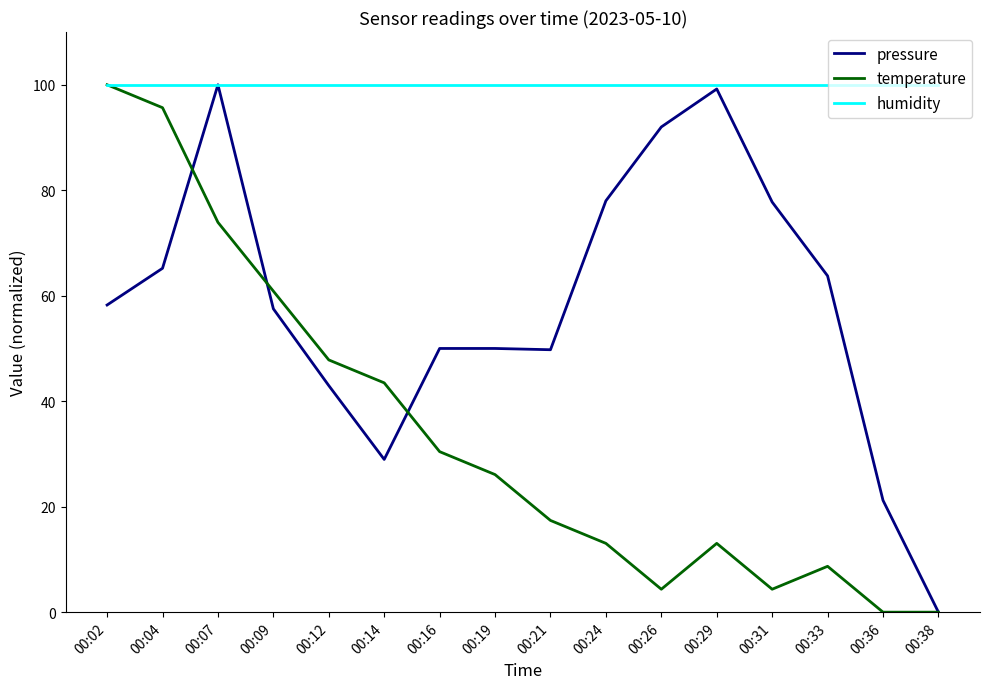

Count the number of categories in the chart.

16